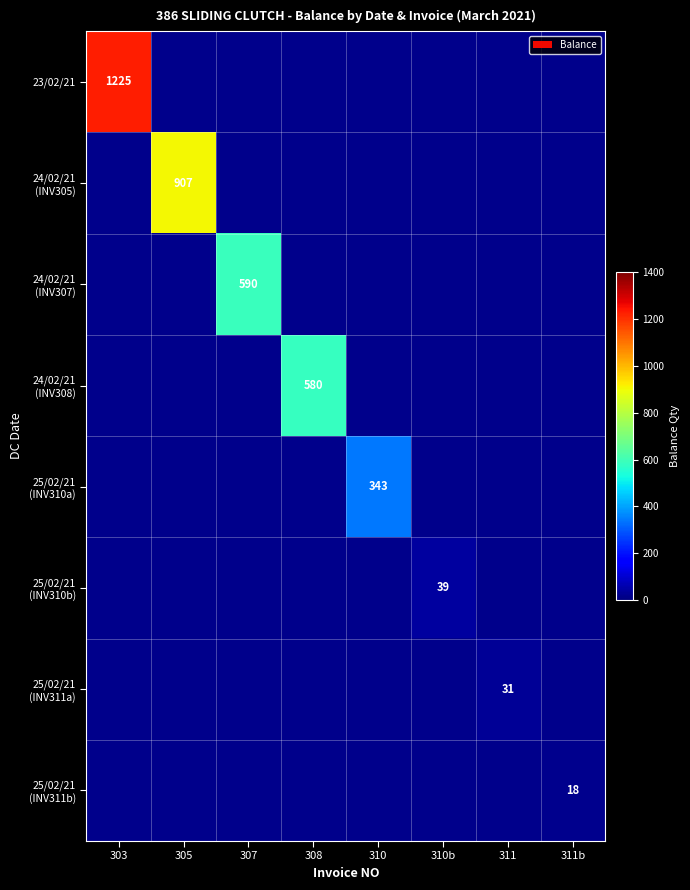

Count the number of data series in this chart.

8